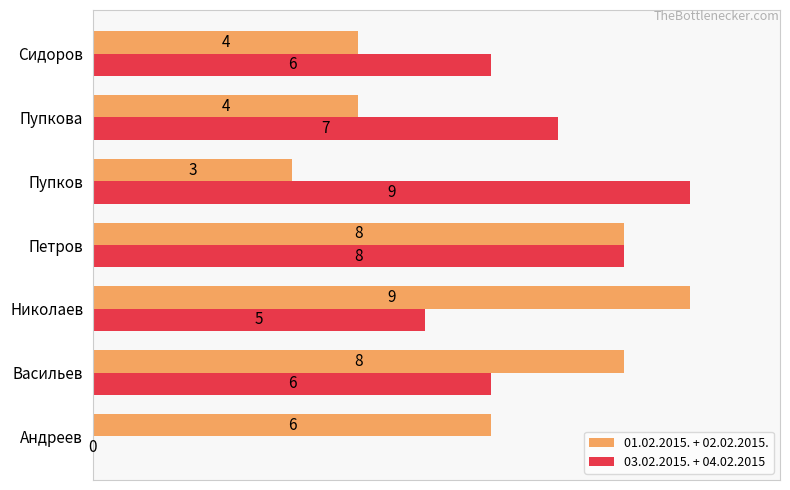

Is the value of 03.02.2015. + 04.02.2015 at Андреев greater than the value of 01.02.2015. + 02.02.2015. at Сидоров?

No